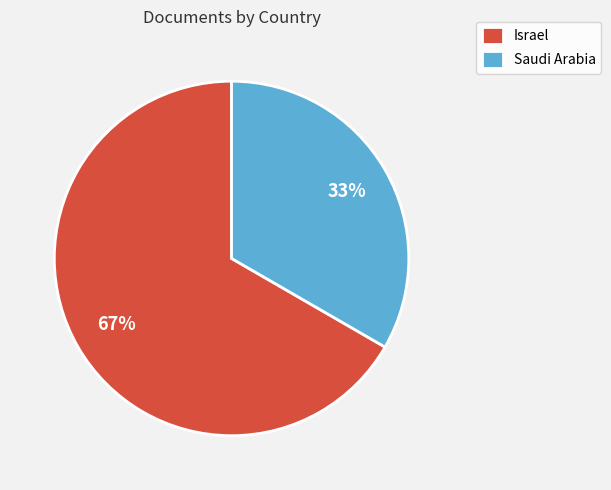

The Saudi Arabia slice represents 33% of the pie. True or false?

True